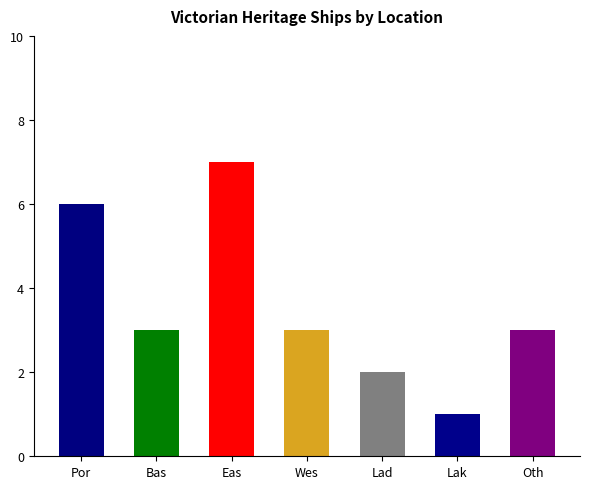

What is the greatest value displayed?

7